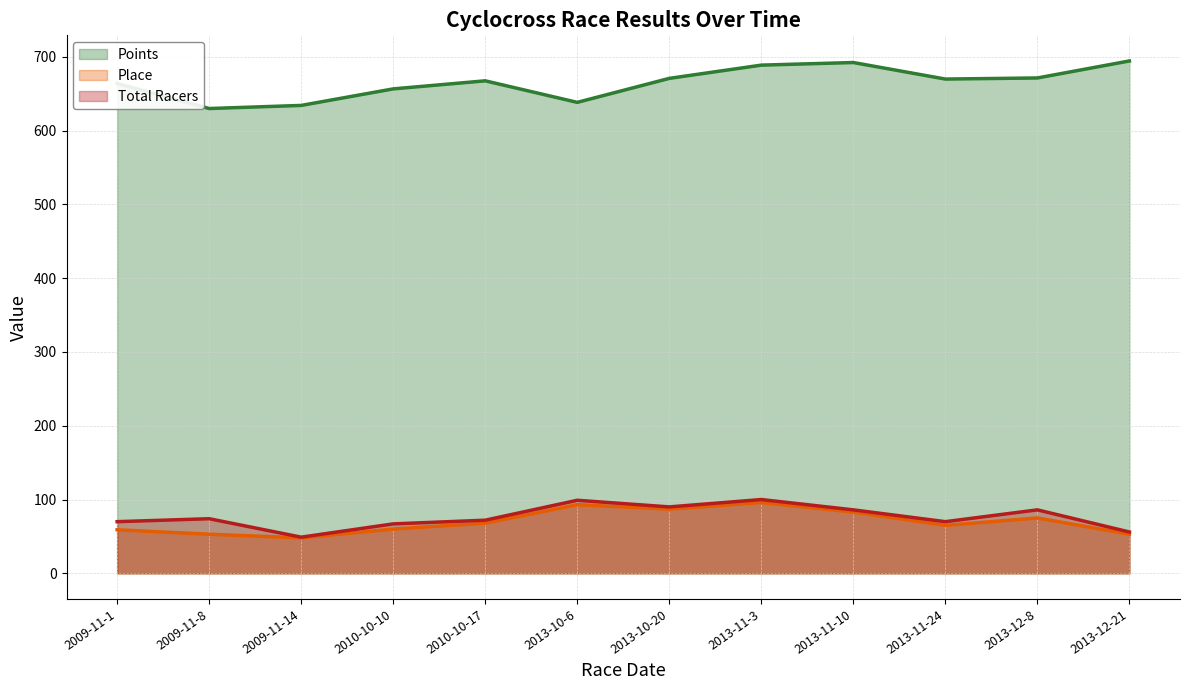

True or false: Points (line) and Total Racers (line) cross at least once.

False